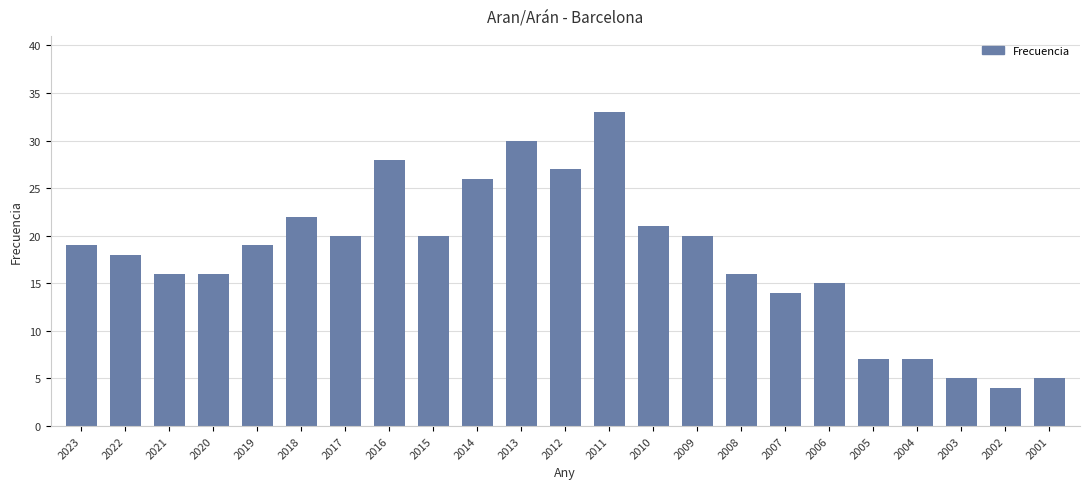

How many bars are there in total?

23